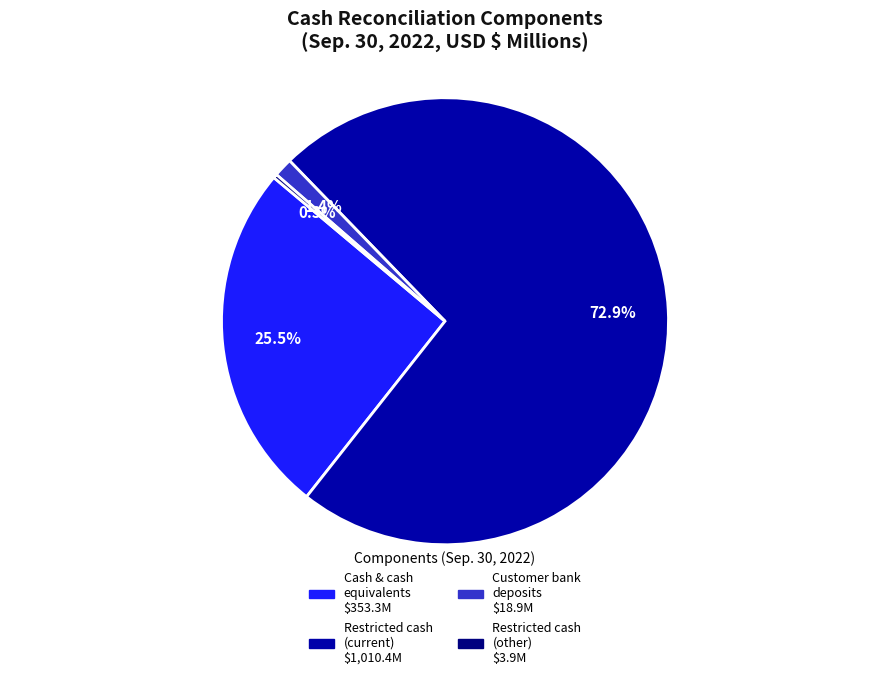

Is there a majority slice in this chart?

Yes